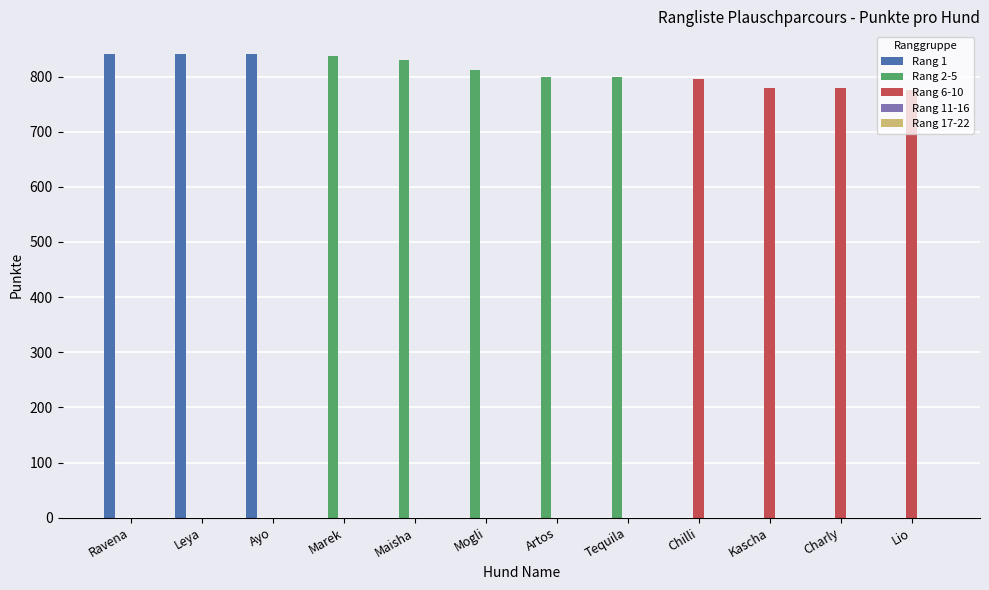

Which series has the largest total across all categories?

Rang 2-5